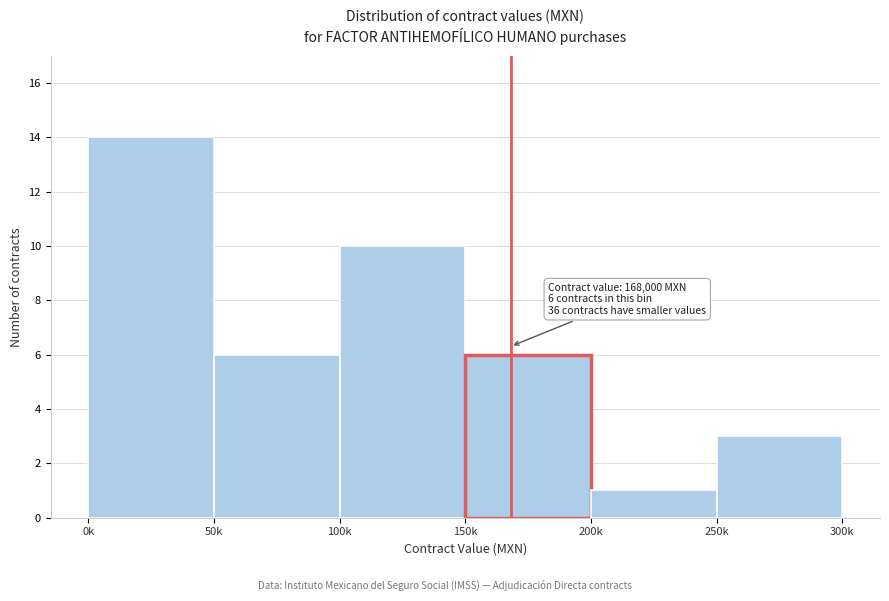

Reading left to right, what are all the values shown in this chart?

0k=14	50k=6	100k=10	150k=6	200k=1	250k=3